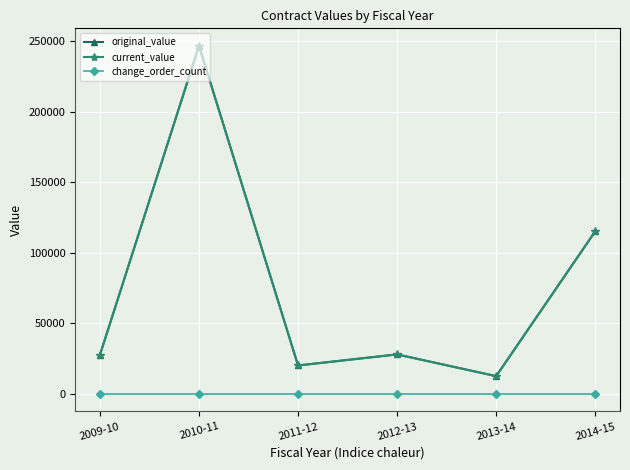

True or false: current_value has a value of 246567.9 at 2010-11.

True